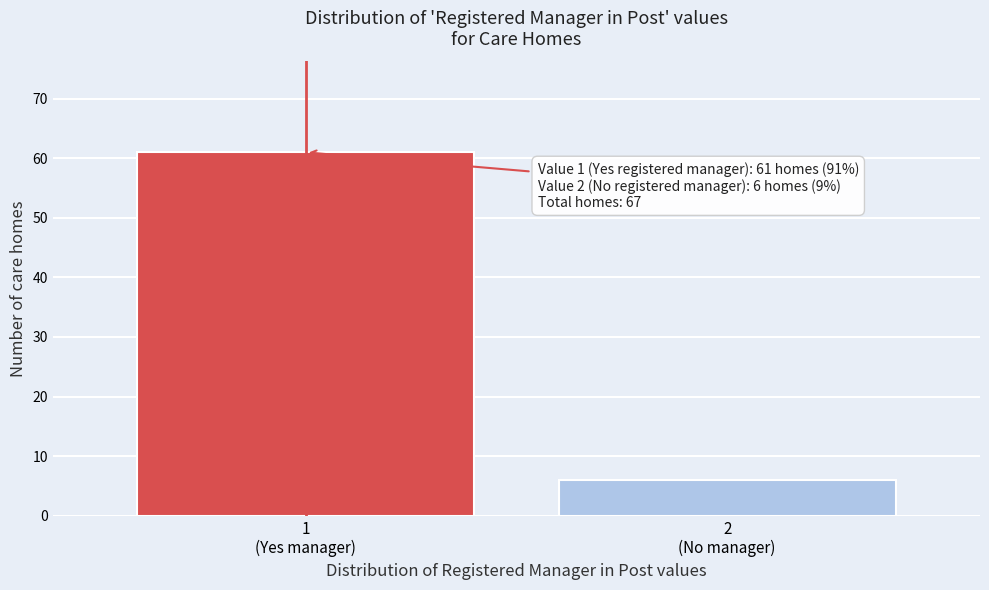

Reading right to left, what are all the values shown in this chart?

6	61